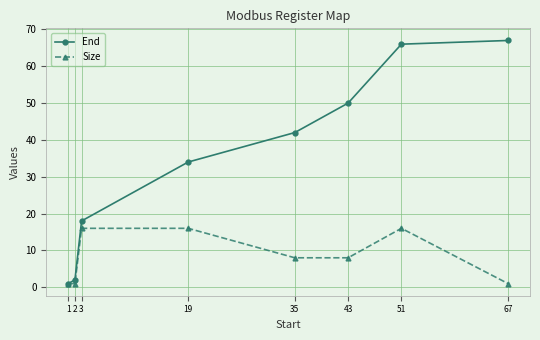

The End series shows 42 at 35. True or false?

True